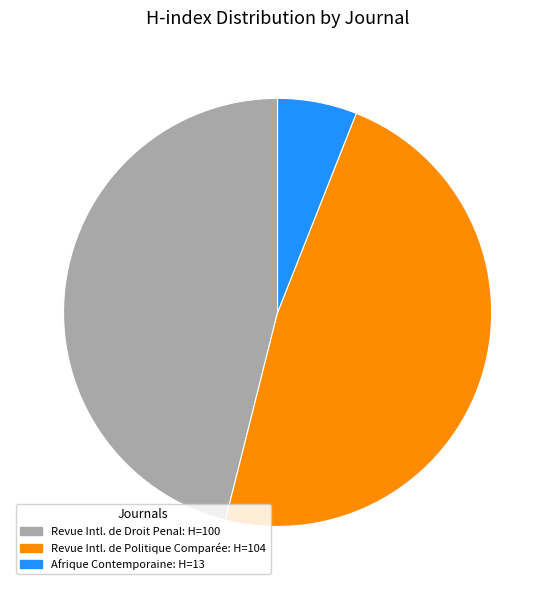

Is there a majority slice in this chart?

No